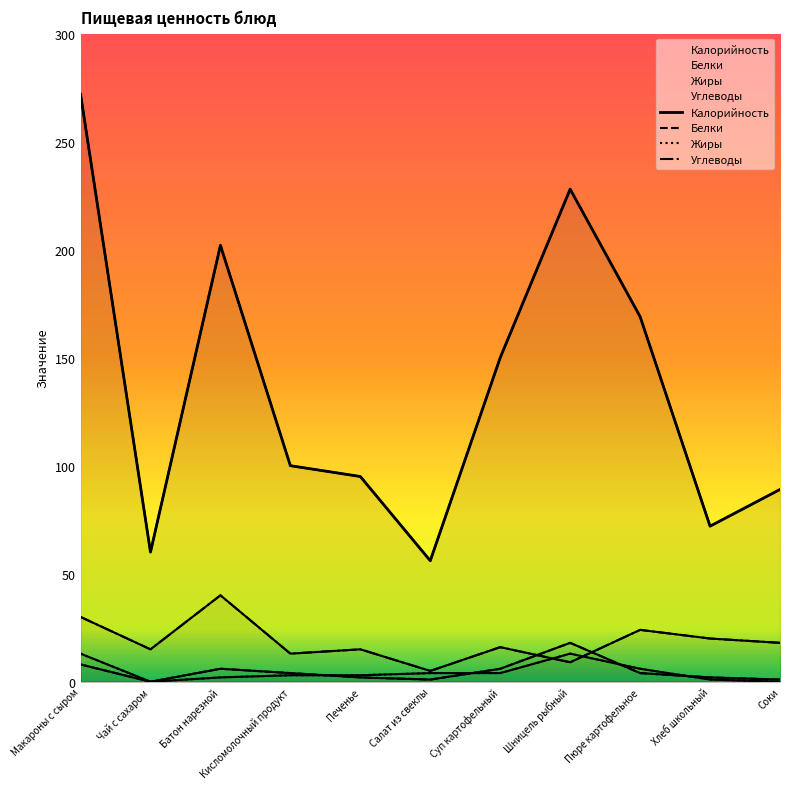

What is the label of the 8th point from the left?

Шницель рыбный